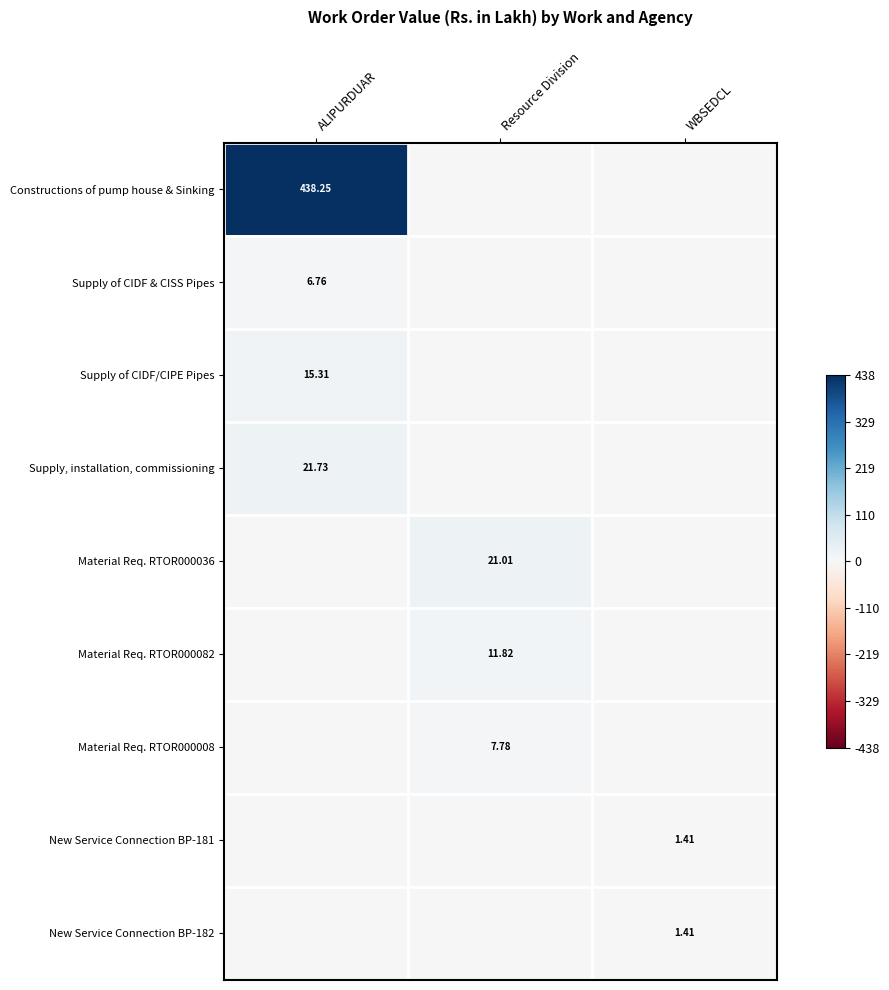

The value of Material Req. RTOR000008 at Resource Division is 0.0. True or false?

False